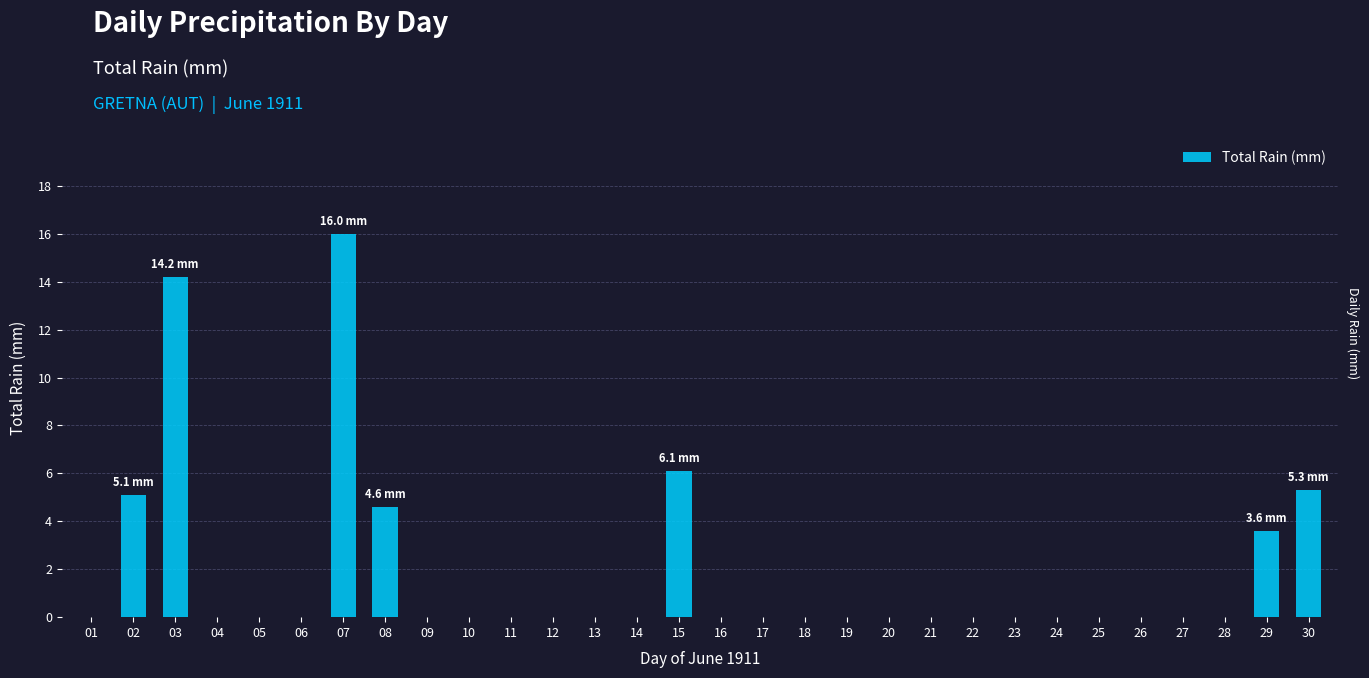

Reading left to right, list all the values displayed in this chart.

01=0.0	02=5.1	03=14.2	04=0.0	05=0.0	06=0.0	07=16.0	08=4.6	09=0.0	10=0.0	11=0.0	12=0.0	13=0.0	14=0.0	15=6.1	16=0.0	17=0.0	18=0.0	19=0.0	20=0.0	21=0.0	22=0.0	23=0.0	24=0.0	25=0.0	26=0.0	27=0.0	28=0.0	29=3.6	30=5.3